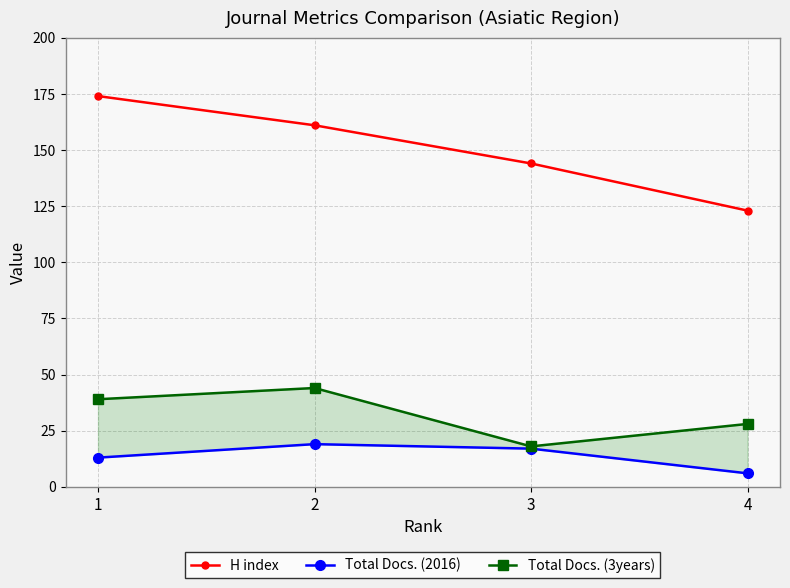

Where is Total Docs. (3years) nearest to the value 31?

4